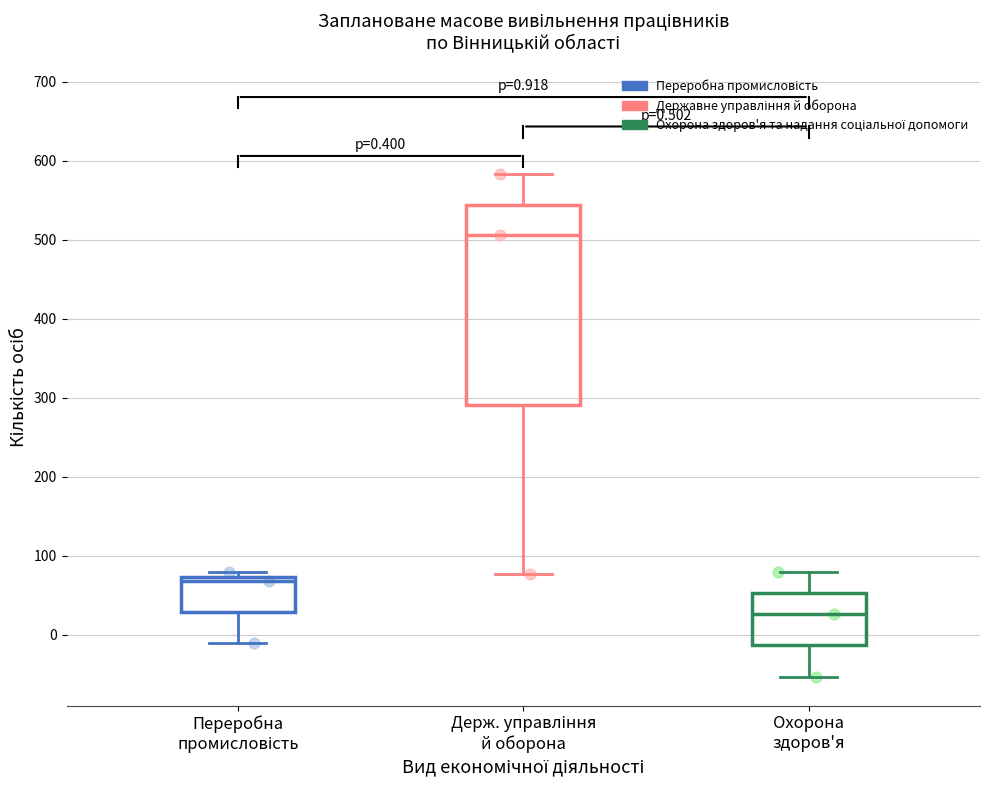

Which box is the tallest, from its lower edge to its upper edge?

Держ. управління й оборона